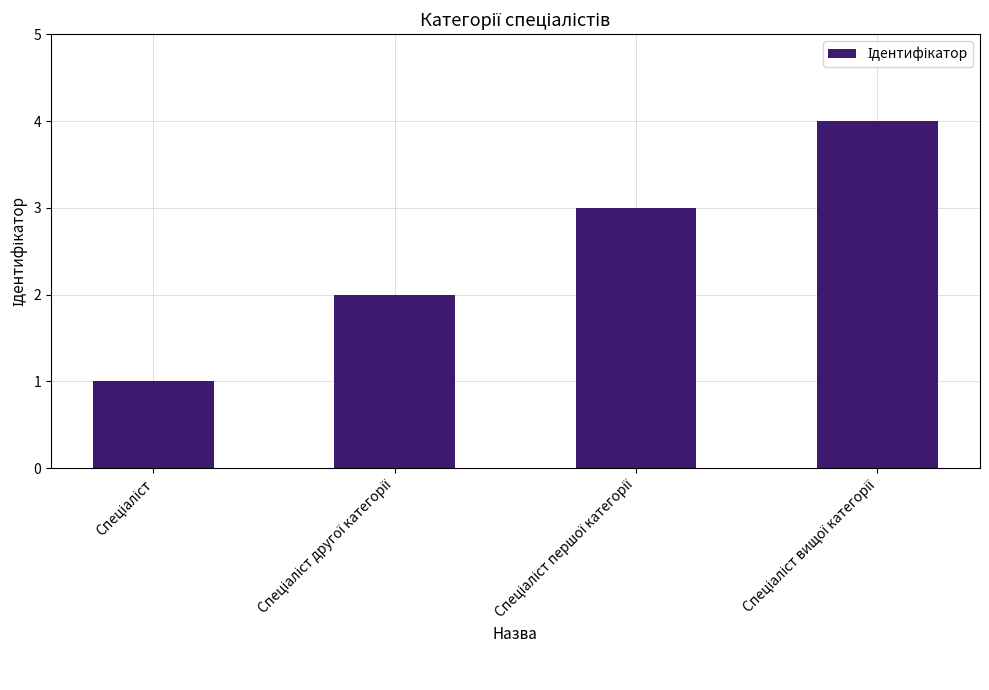

What is the maximum value shown in the chart?

4